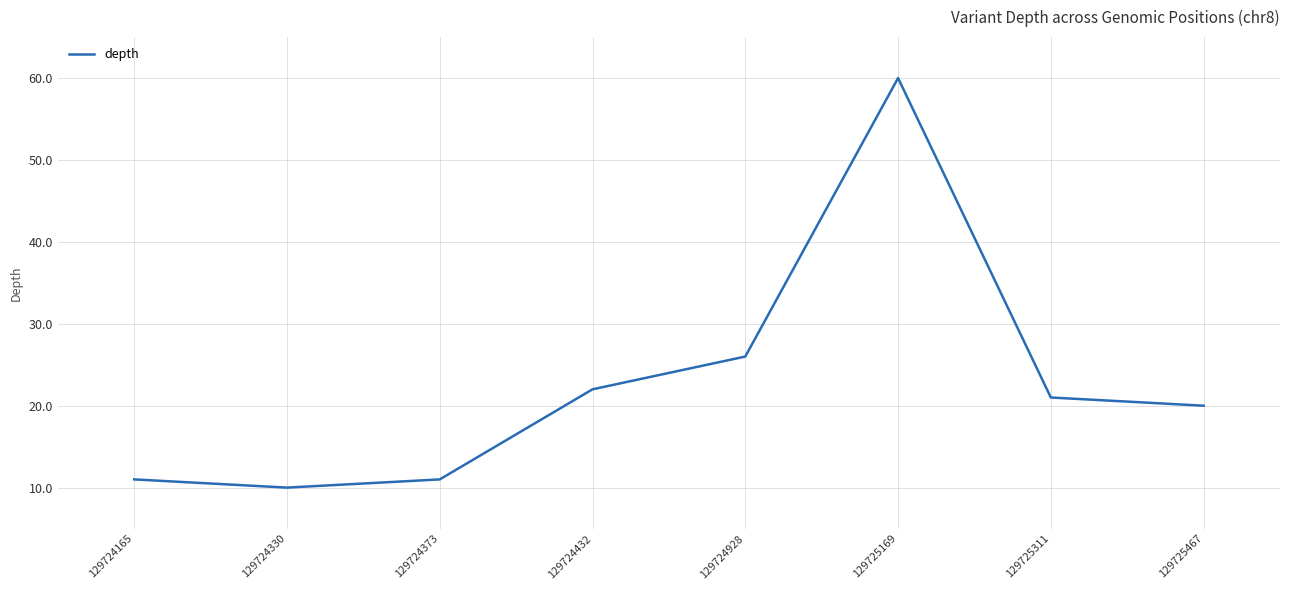

Read the value at 129725467.

20